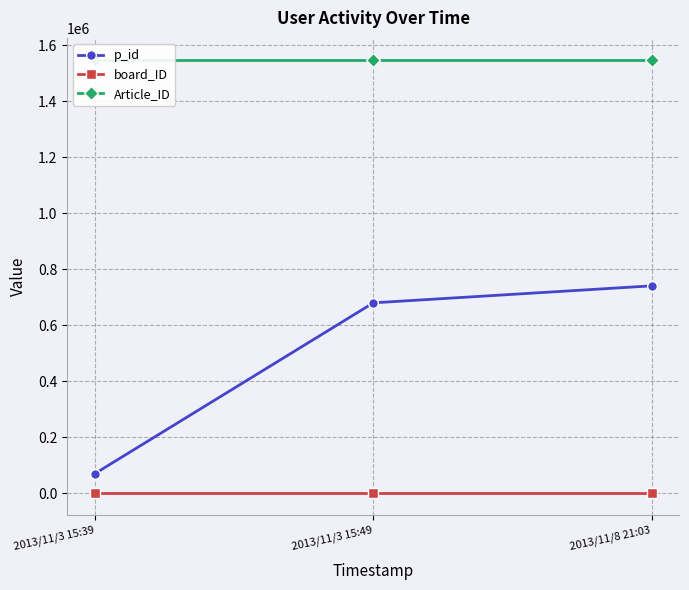

The value of Article_ID at 2013/11/3 15:39 is 2052600. True or false?

False